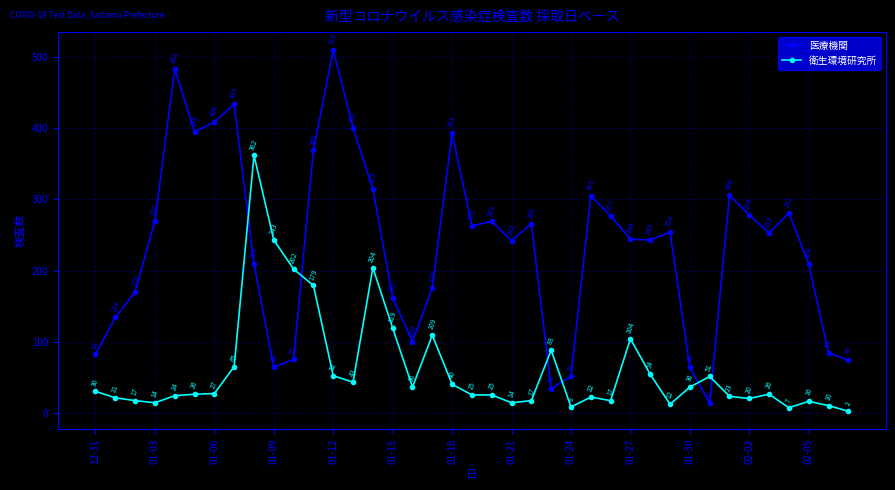

True or false: 衛生環境研究所 has more than 2 interior local peaks.

True